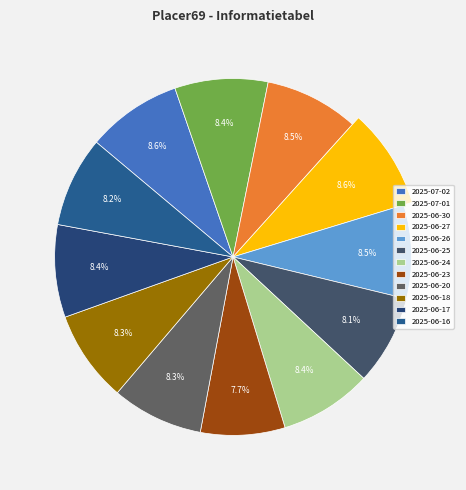

Count the number of slices in the pie.

12